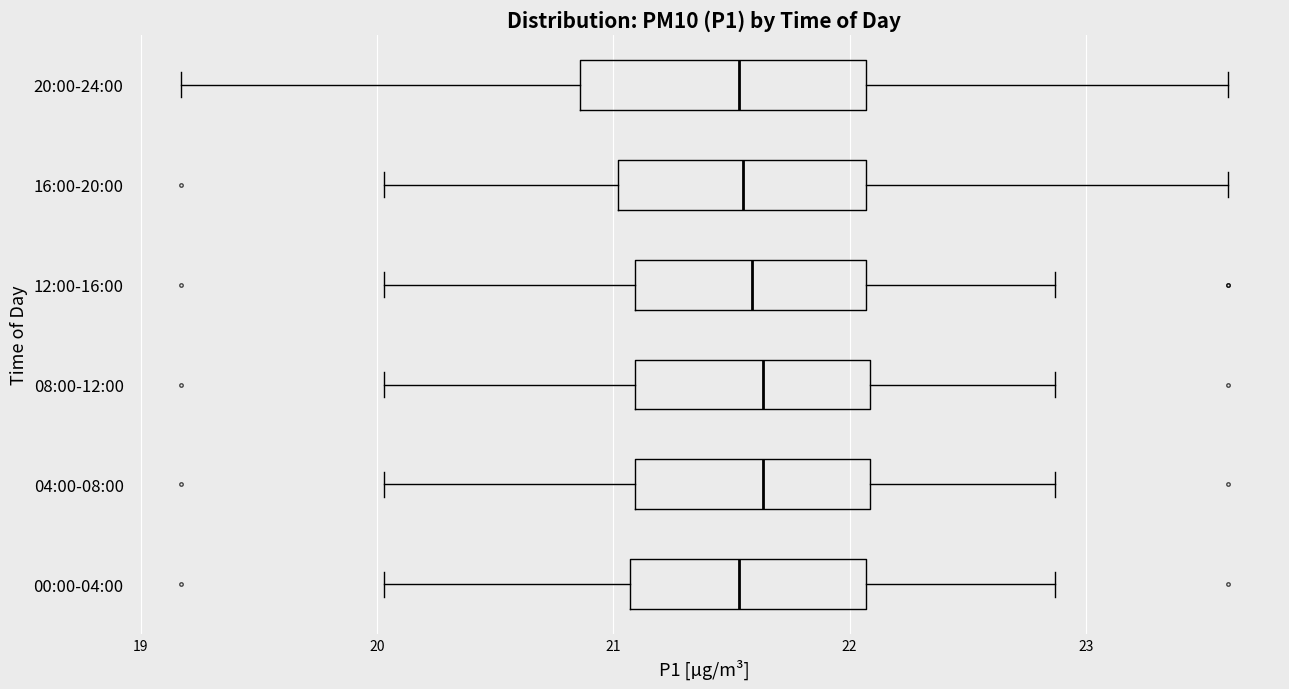

Where does the left whisker of the box for 08:00-12:00 end on the x-axis? The values are not printed on the chart, so give them approximately, as read against the axis.

20.0